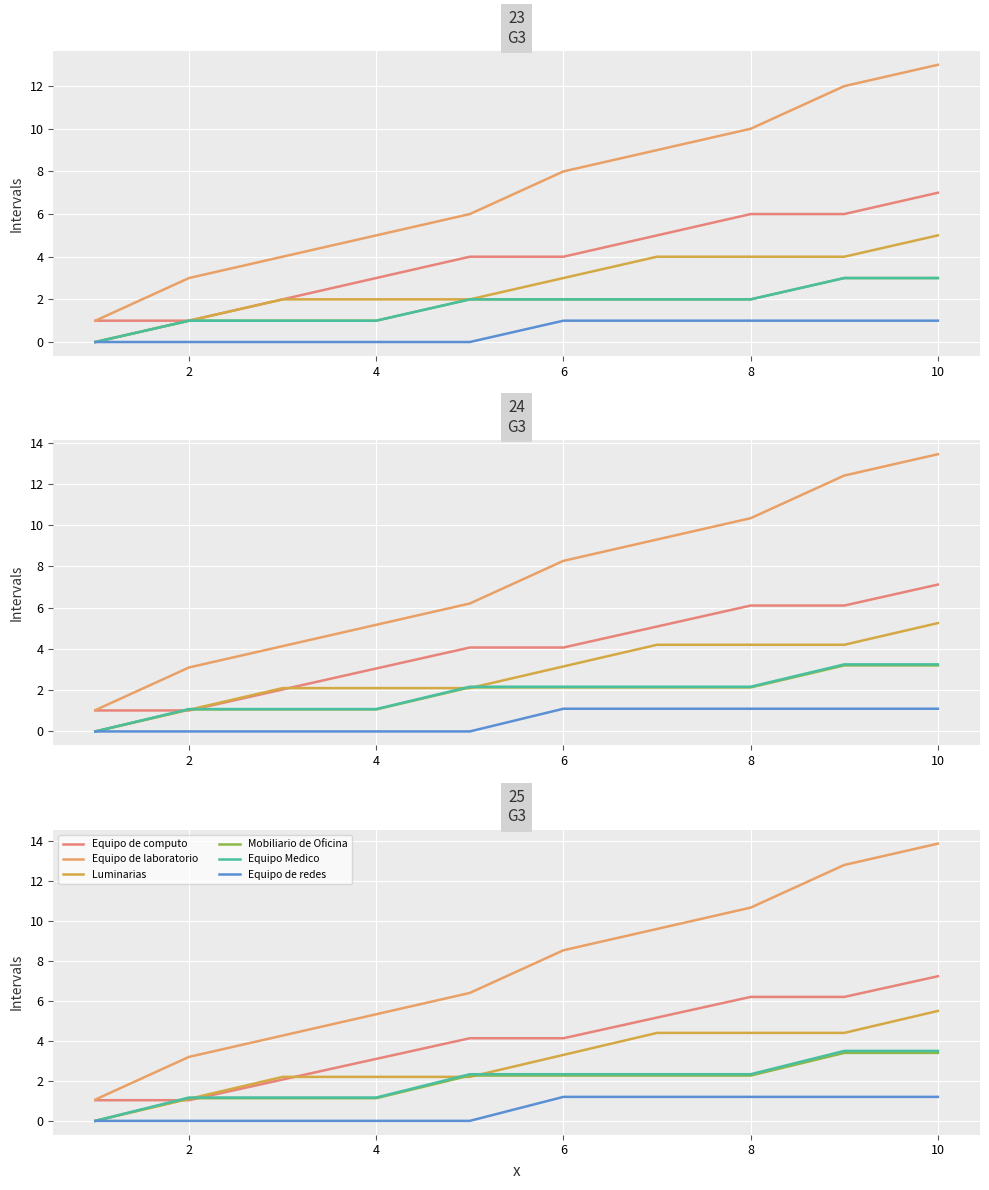

True or false: Equipo de redes and Mobiliario de Oficina cross at least once.

False